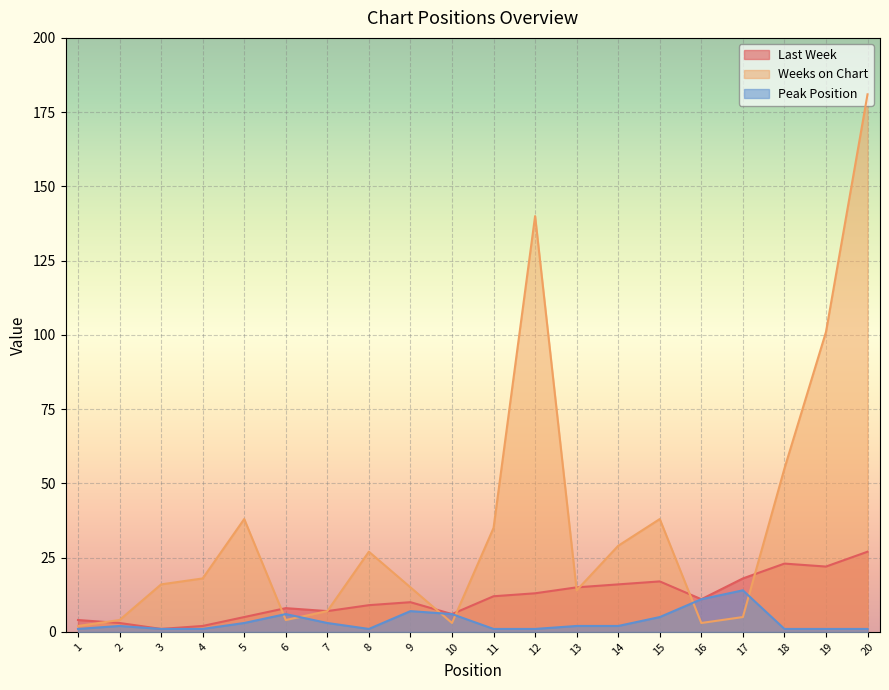

True or false: Last Week and Peak Position cross at least once.

False